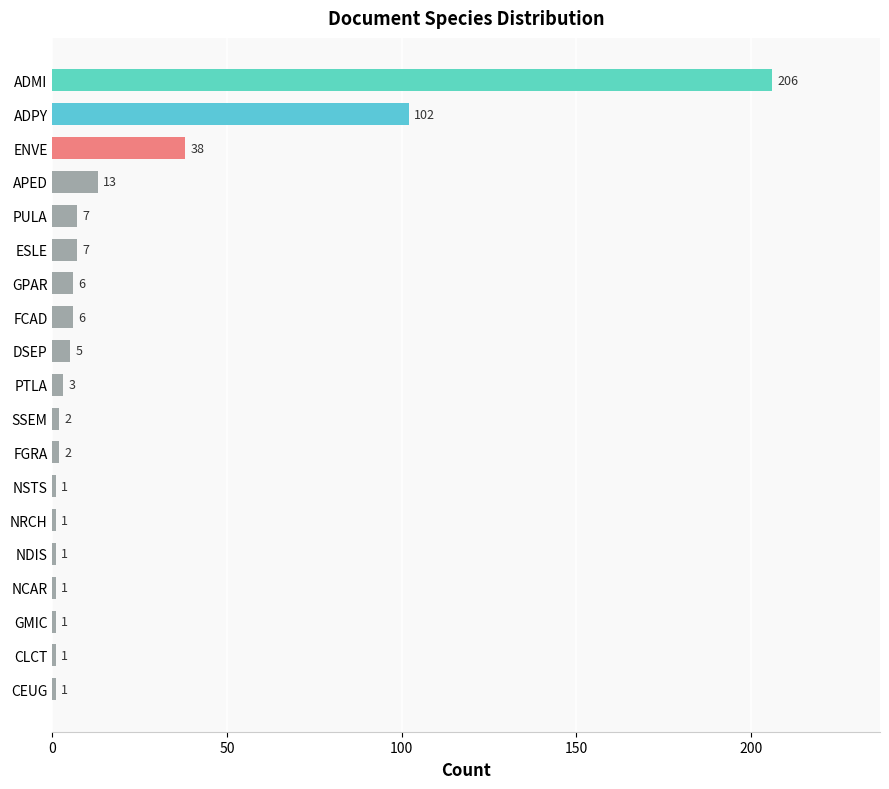

Reading top to bottom, what are all the values shown in this chart?

ADMI=206	ADPY=102	ENVE=38	APED=13	PULA=7	ESLE=7	GPAR=6	FCAD=6	DSEP=5	PTLA=3	SSEM=2	FGRA=2	NSTS=1	NRCH=1	NDIS=1	NCAR=1	GMIC=1	CLCT=1	CEUG=1